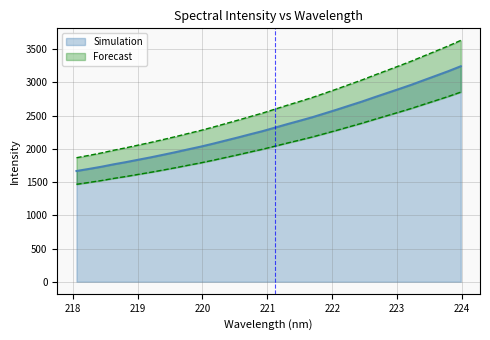

List the labels in order of value, smallest first.

218.0596, 218.2508, 218.442, 218.6332, 218.8244, 219.0156, 219.2067, 219.3979, 219.589, 219.7801, 219.9712, 220.1623, 220.3533, 220.5444, 220.7354, 220.9264, 221.1174, 221.3083, 221.4993, 221.6902, 221.8812, 222.0721, 222.263, 222.4538, 222.6447, 222.8355, 223.0264, 223.2172, 223.408, 223.5987, 223.7895, 223.9802